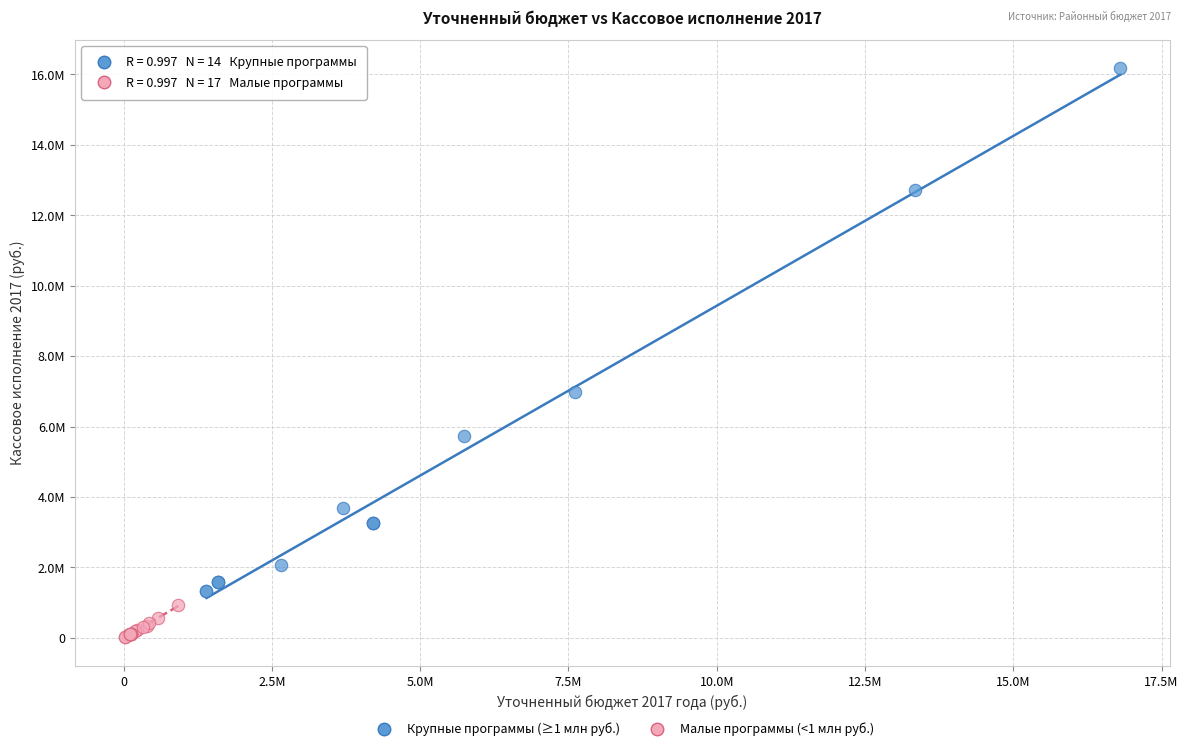

Which series has the largest Y range (max minus min)?

Крупные программы (≥1 млн руб.)